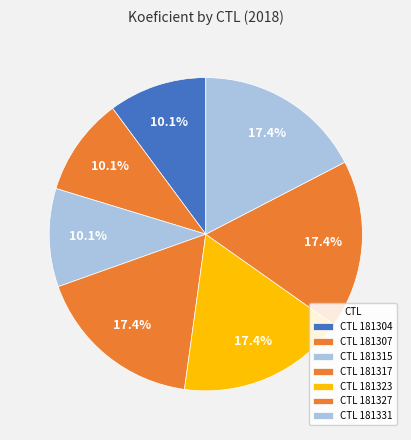

Count the number of slices in the pie.

7